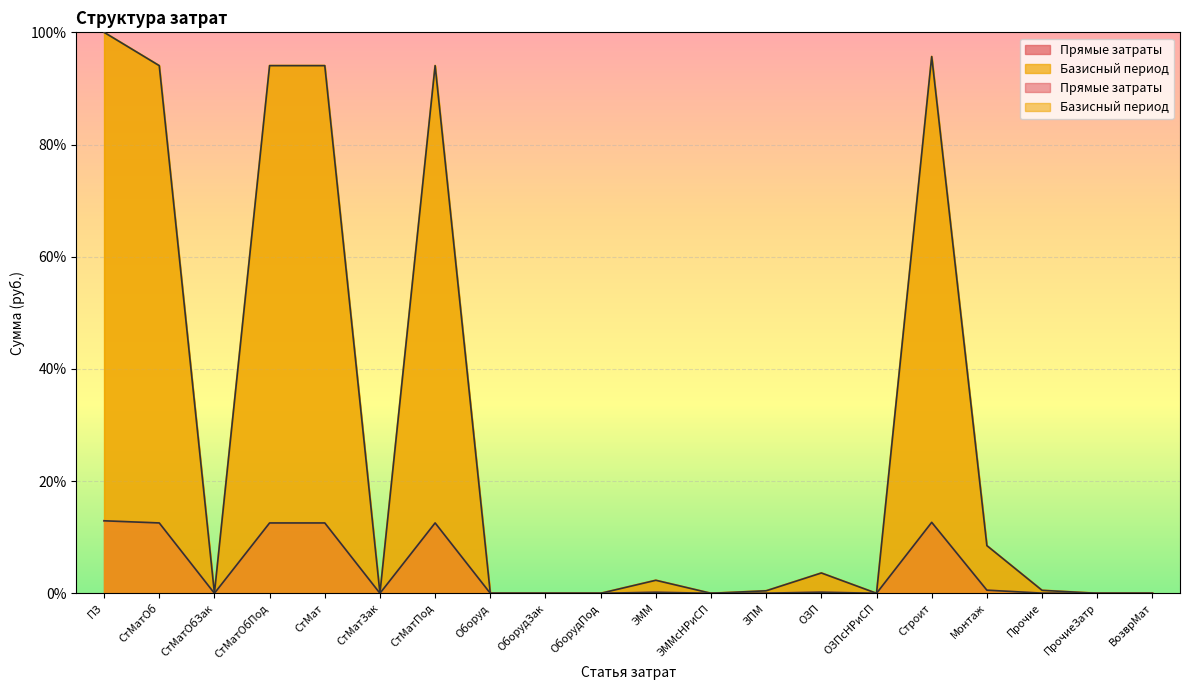

How many lines are shown in the chart?

2